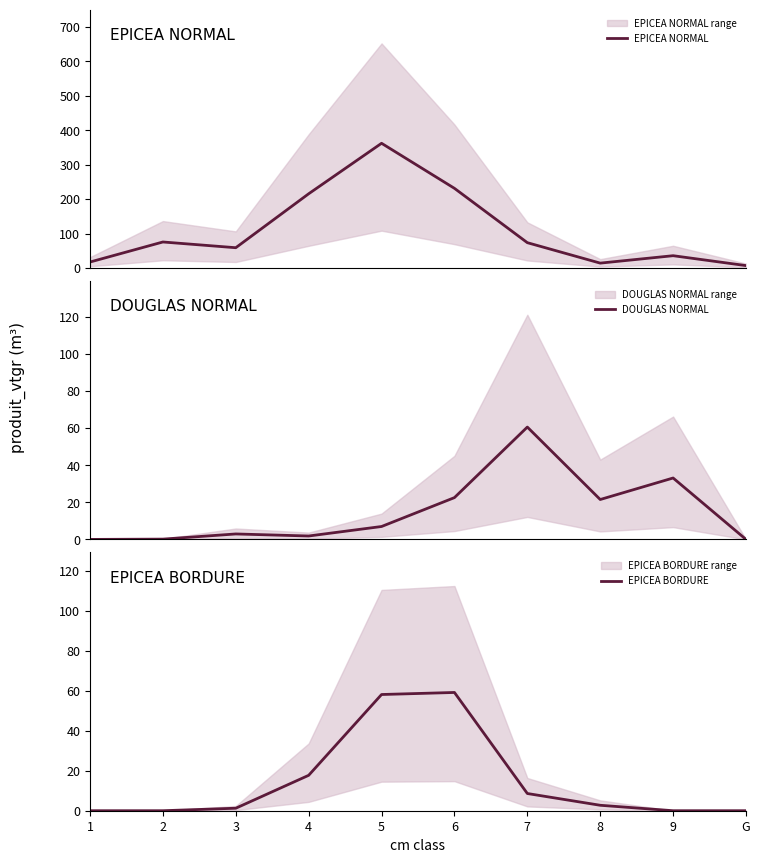

What are all the series names shown in the legend?

EPICEA NORMAL, DOUGLAS NORMAL, EPICEA BORDURE